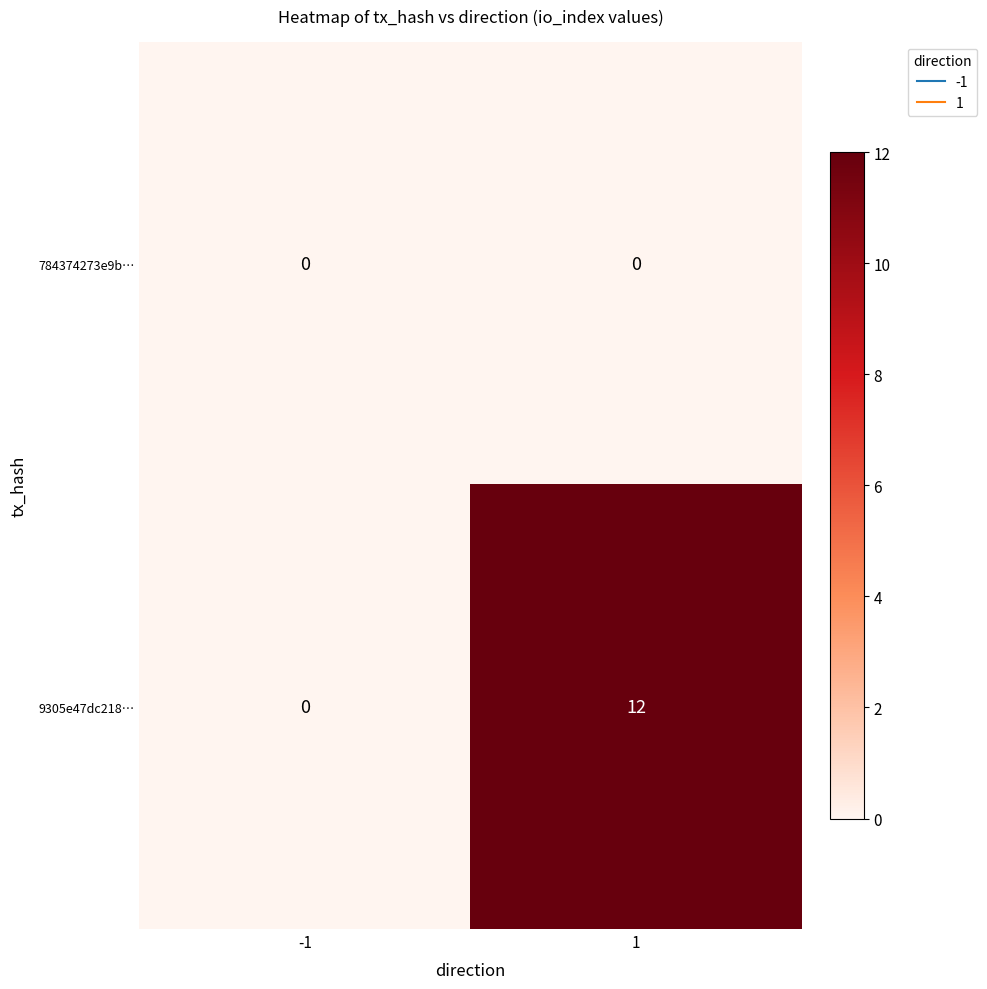

Rank the series by their average value, from highest to lowest.

9305e47dc218…, 784374273e9b…